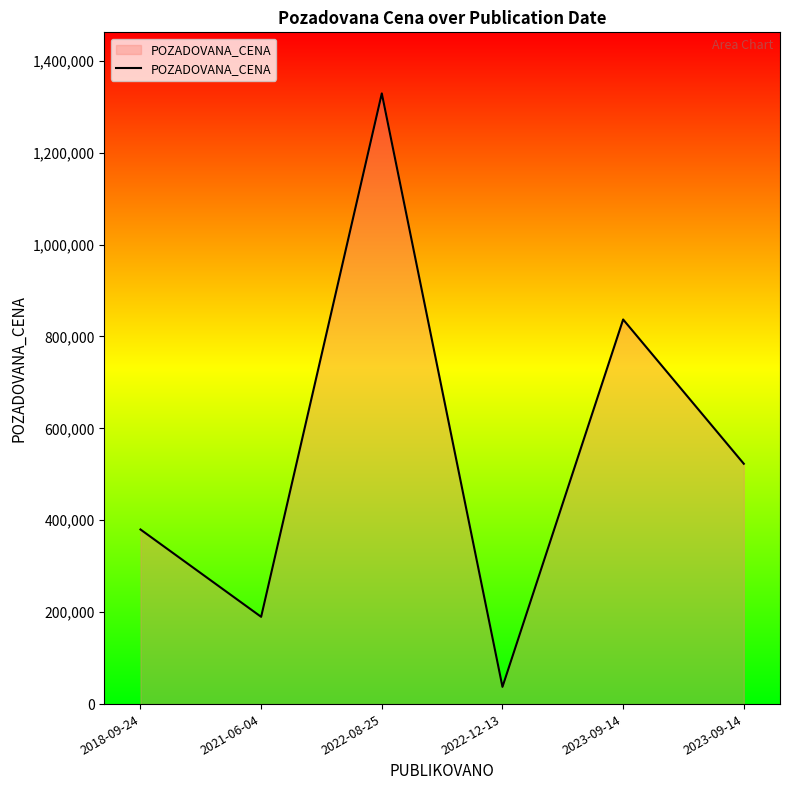

Between 2023-09-14 and 2022-08-25, which is larger?

2022-08-25